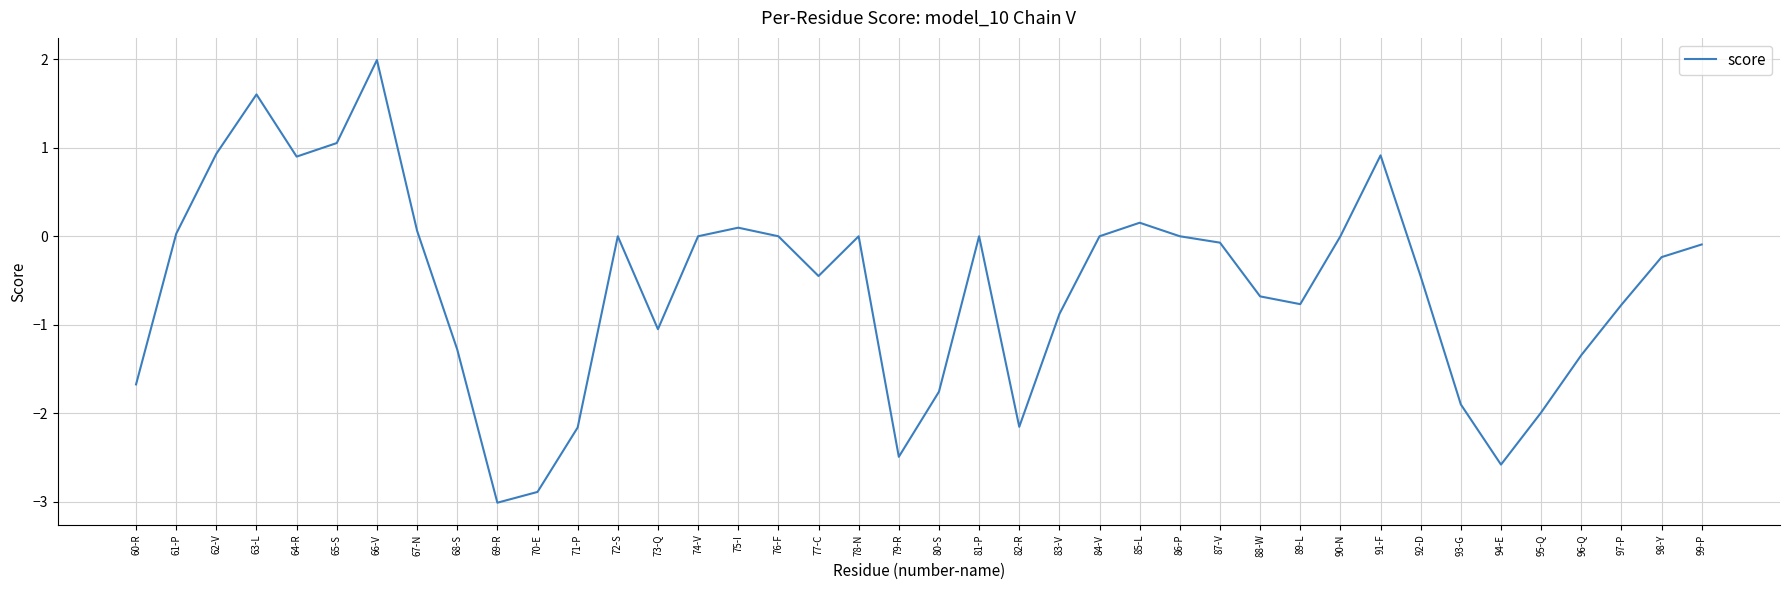

What is the difference between the maximum and minimum values?

5.0